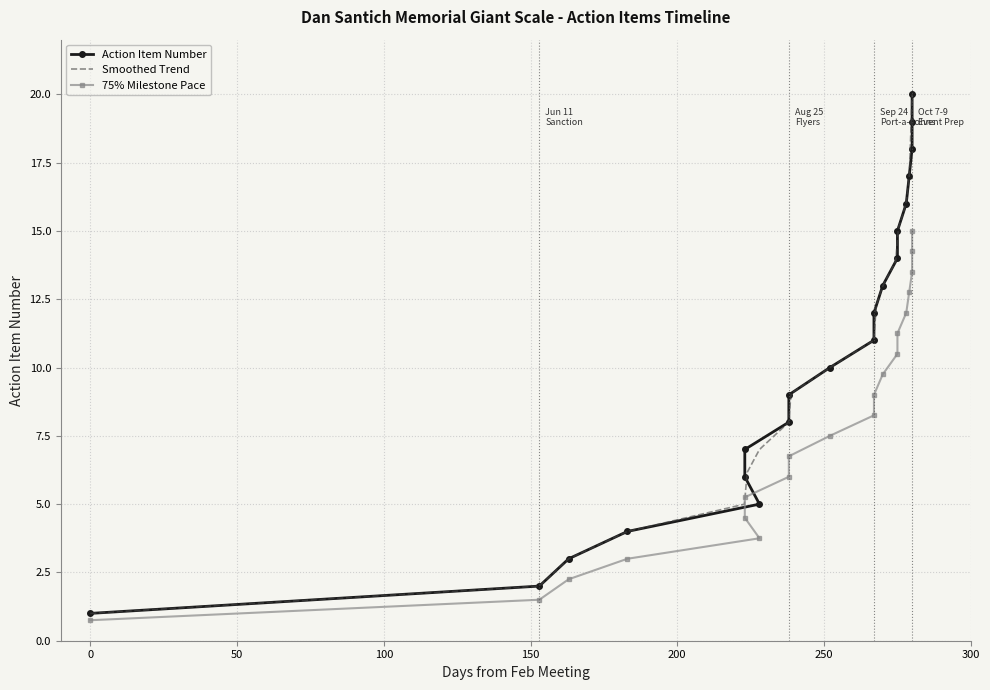

What is the average value?

10